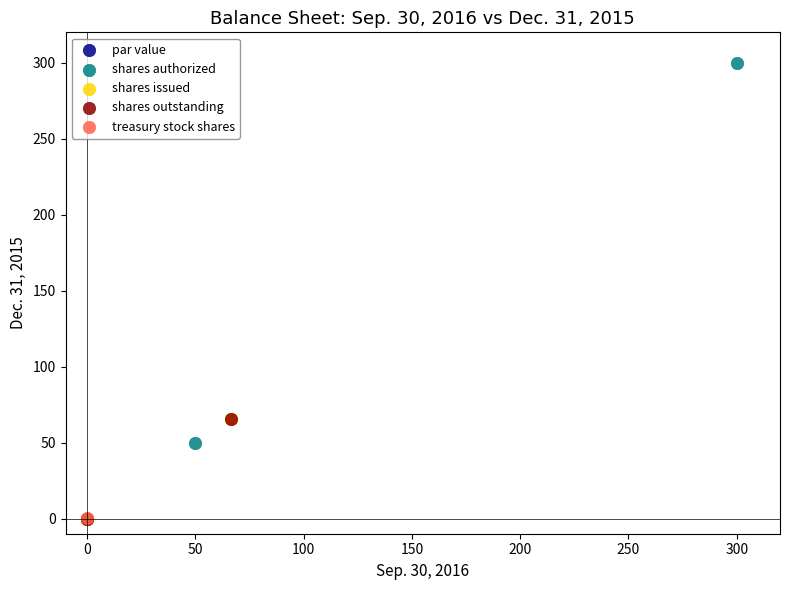

What are all the series names shown in the legend?

par value, shares authorized, shares issued, shares outstanding, treasury stock shares